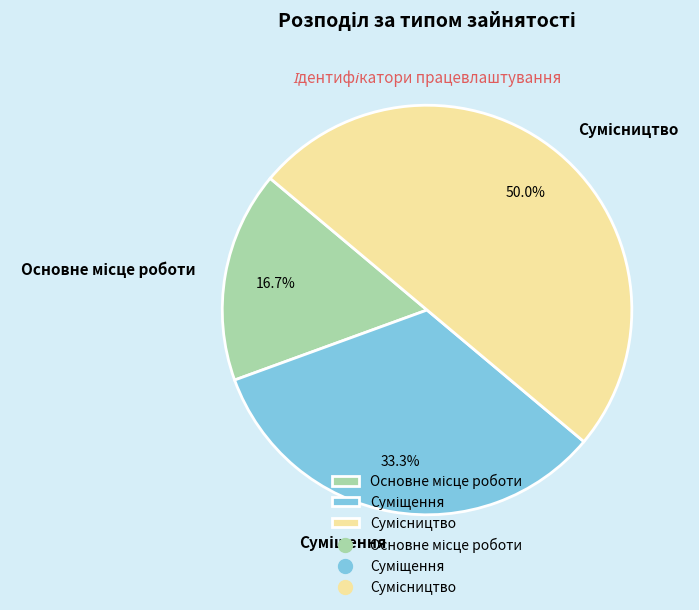

Rank the categories by value from lowest to highest.

Основне місце роботи, Суміщення, Сумісництво